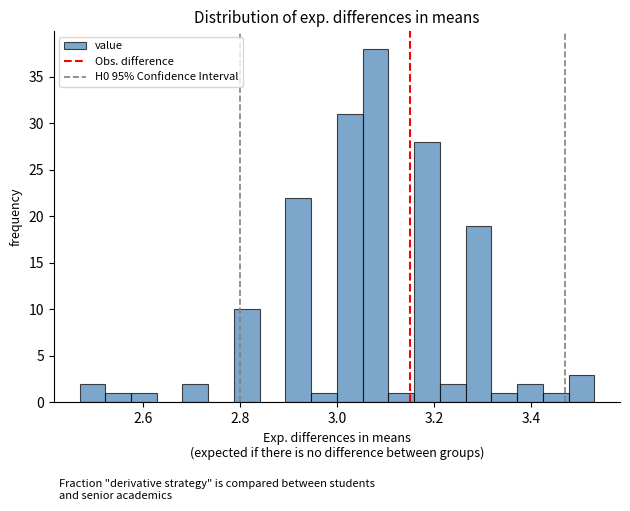

Around what value on the x-axis is the tallest bar? Give the approximate position of its centre, as read against the axis.

3.08